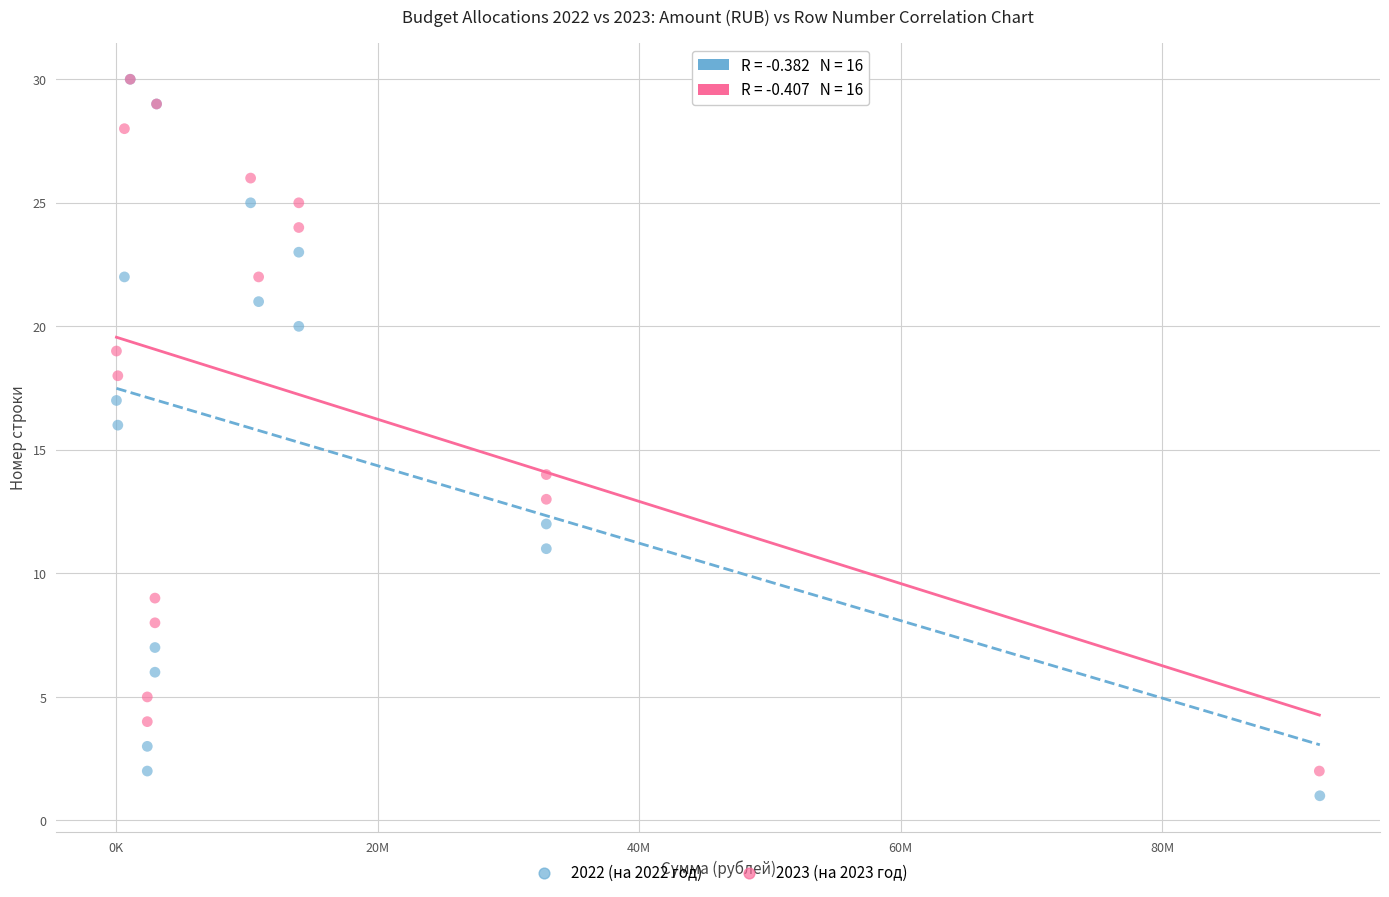

Which series contains the lowest Y value?

2022 (на 2022 год)